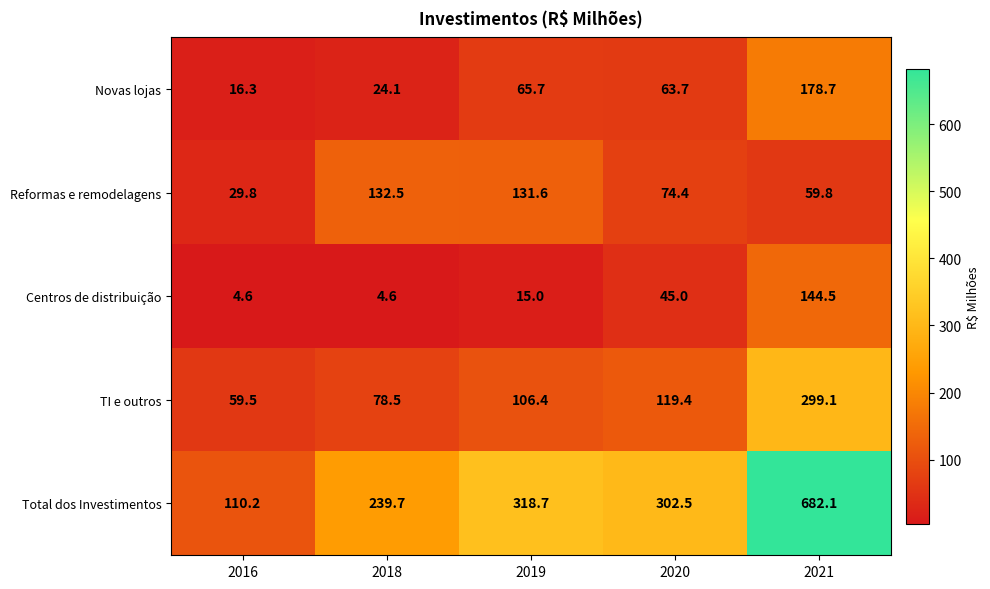

What is the highest value of the Reformas e remodelagens series?

132.5